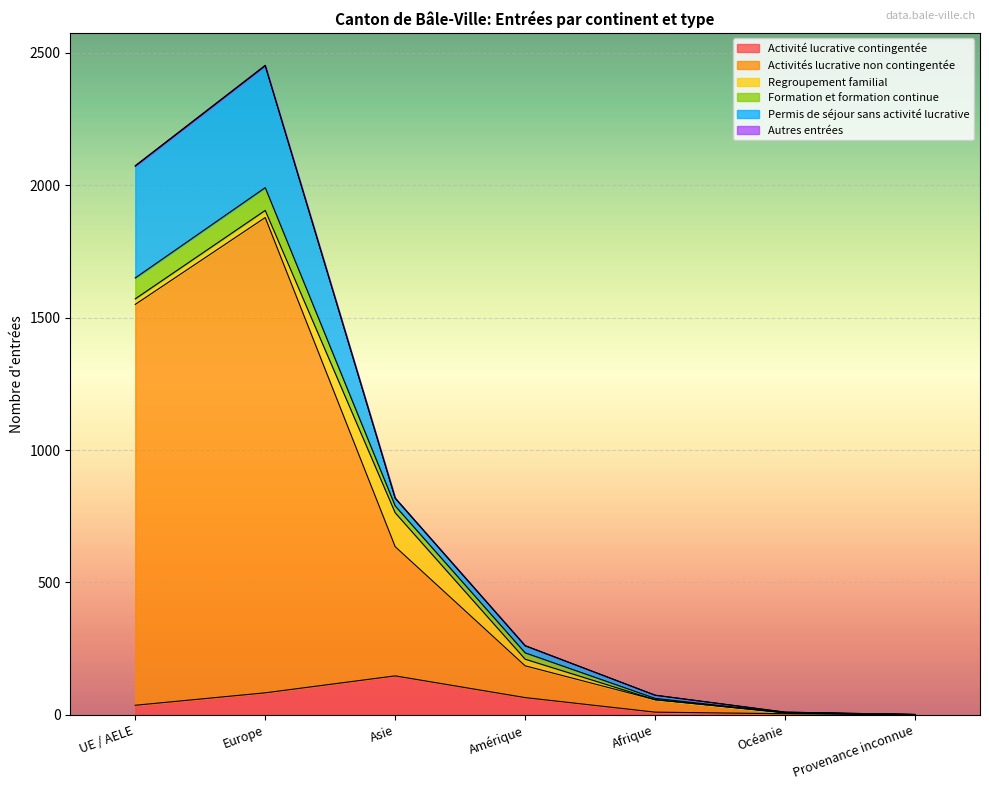

Is the value of Activités lucrative non contingentée at Asie greater than the value of Activité lucrative contingentée at Amérique?

Yes